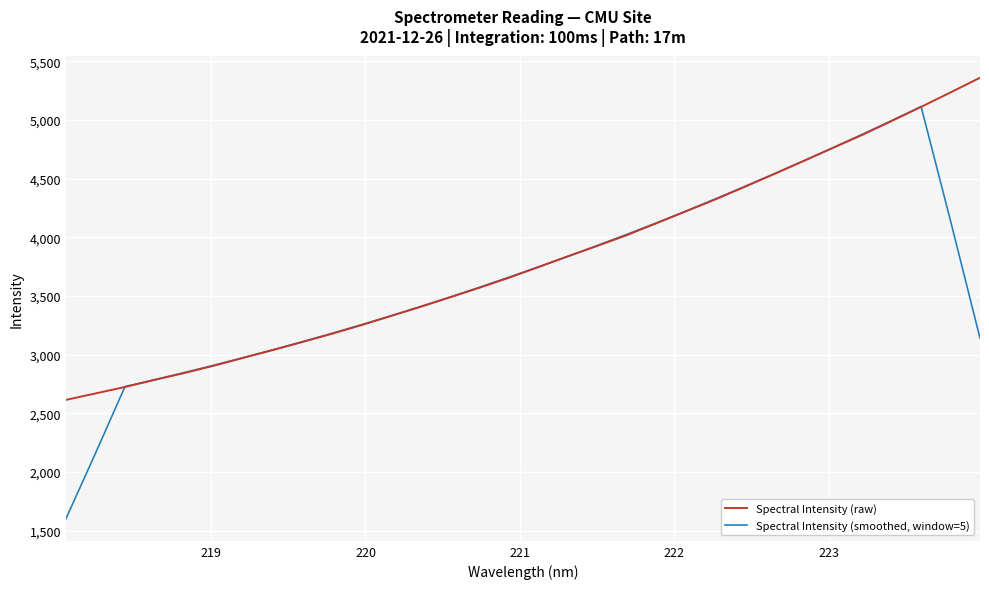

What is the minimum value for Spectral Intensity (raw)?

2615.4